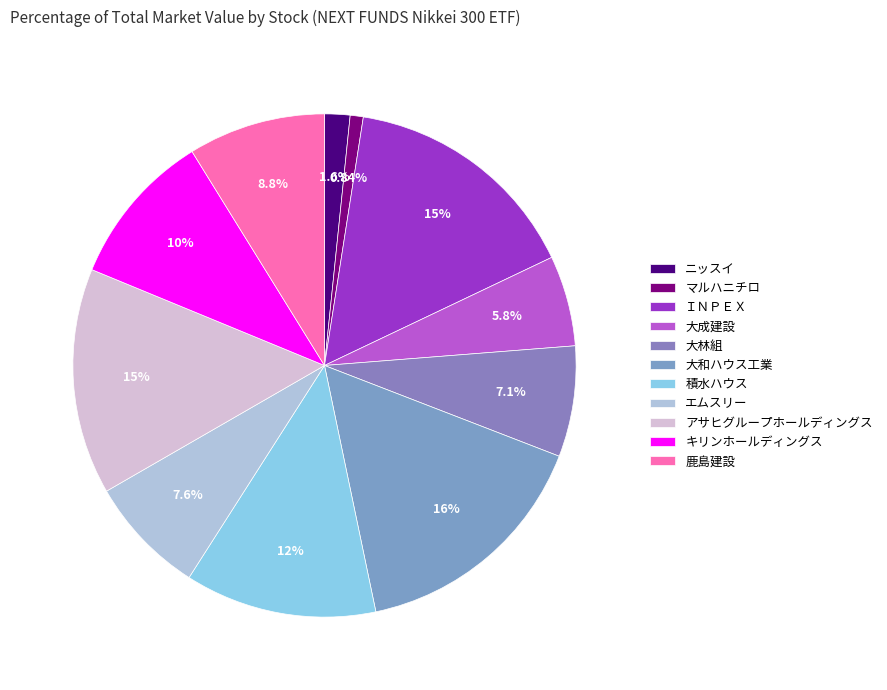

Is there a majority slice in this chart?

No